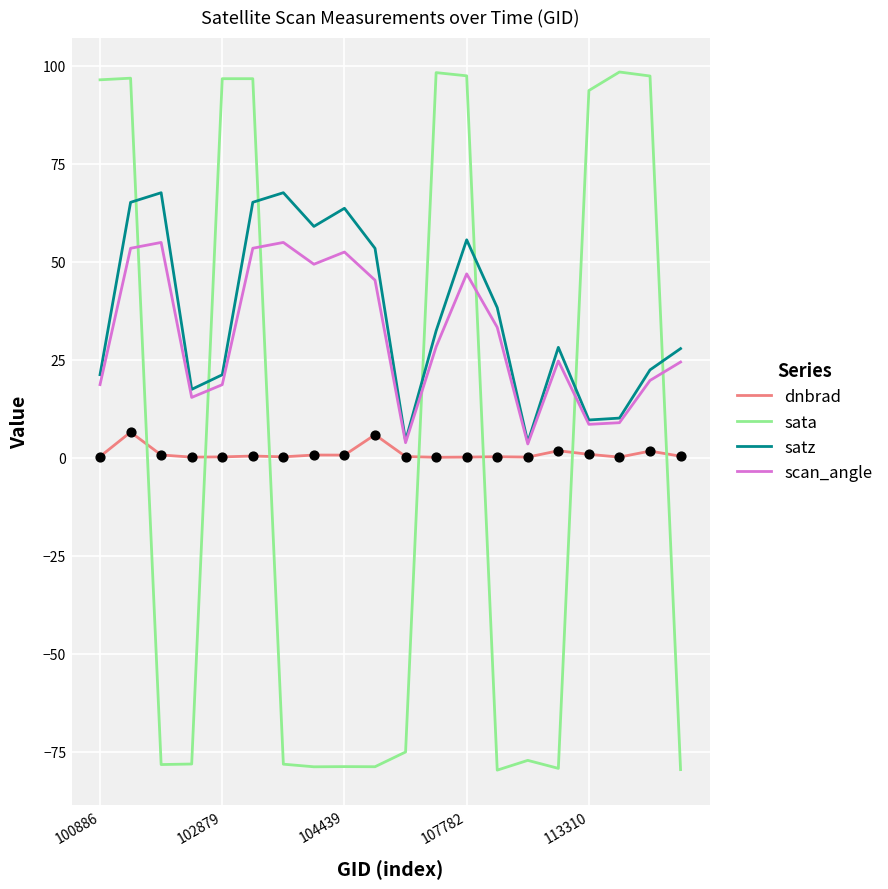

Which series has the widest spread of values?

sata